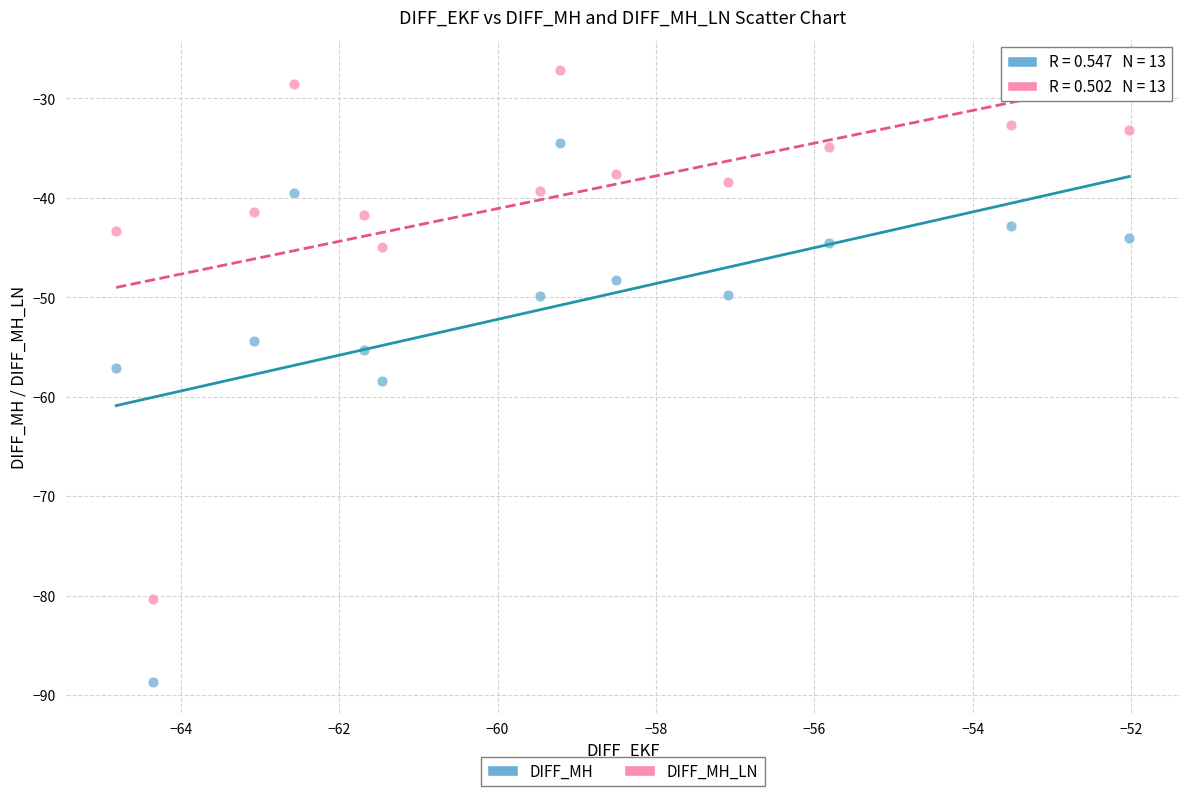

In the DIFF_MH_LN series, what Y value is closest to -53?

-44.9